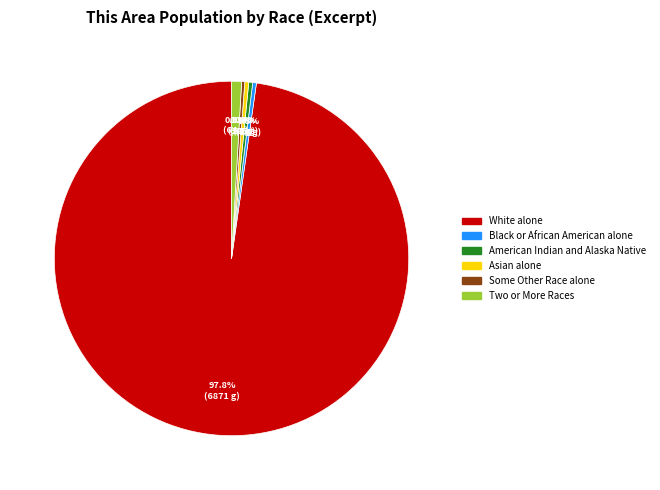

How many segments does this pie chart have?

6